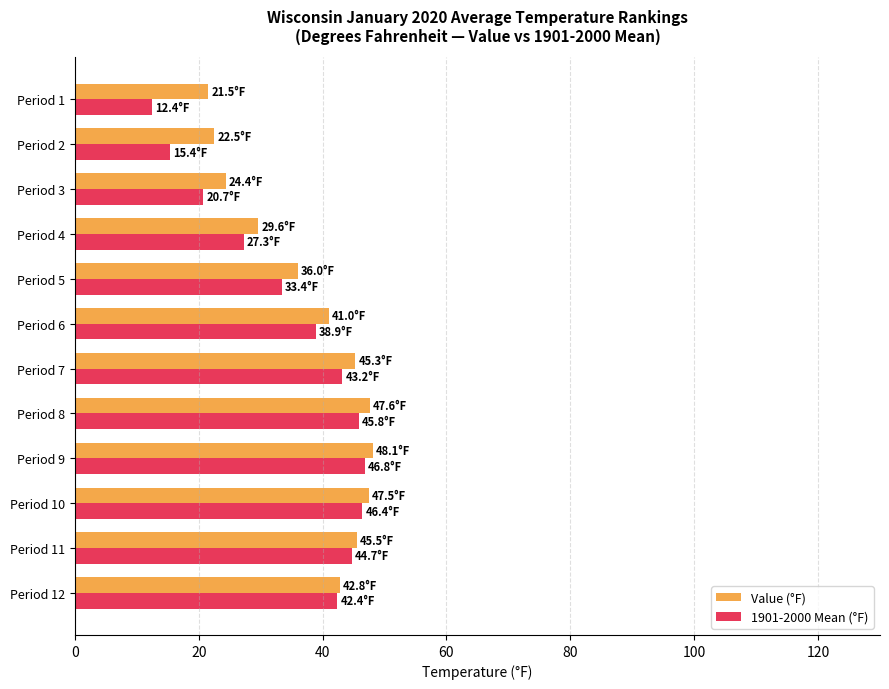

Where is Value (°F) nearest to the value 34?

Period 5